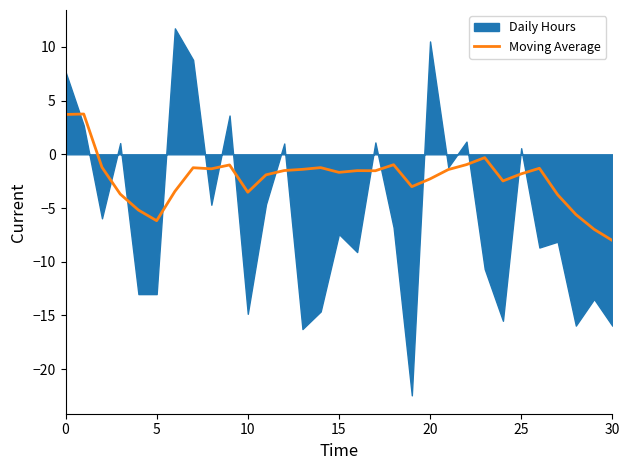

True or false: the data shows -1.3 at 8.

True